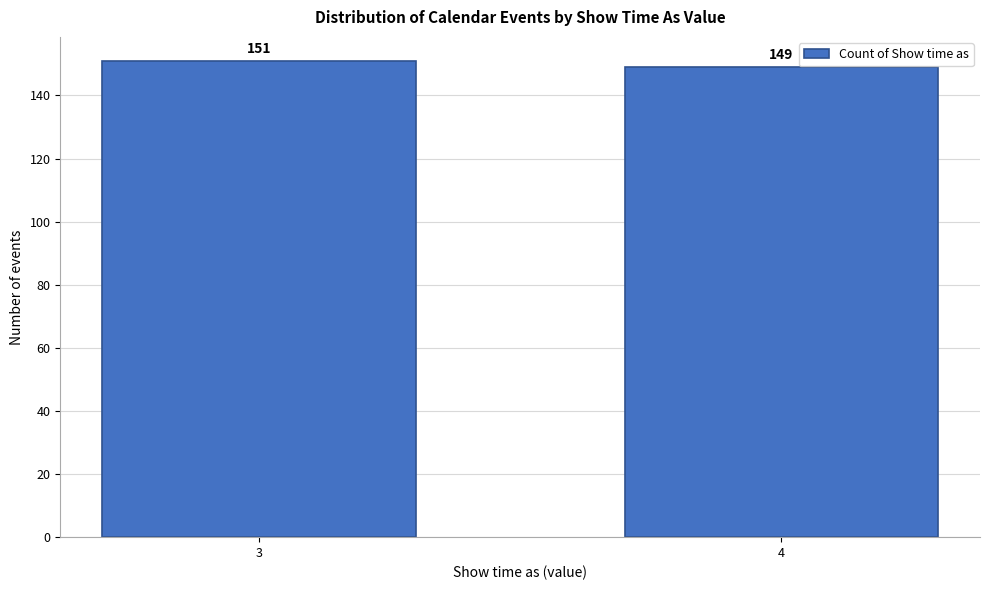

Reading right to left, extract all data points from this chart.

149	151